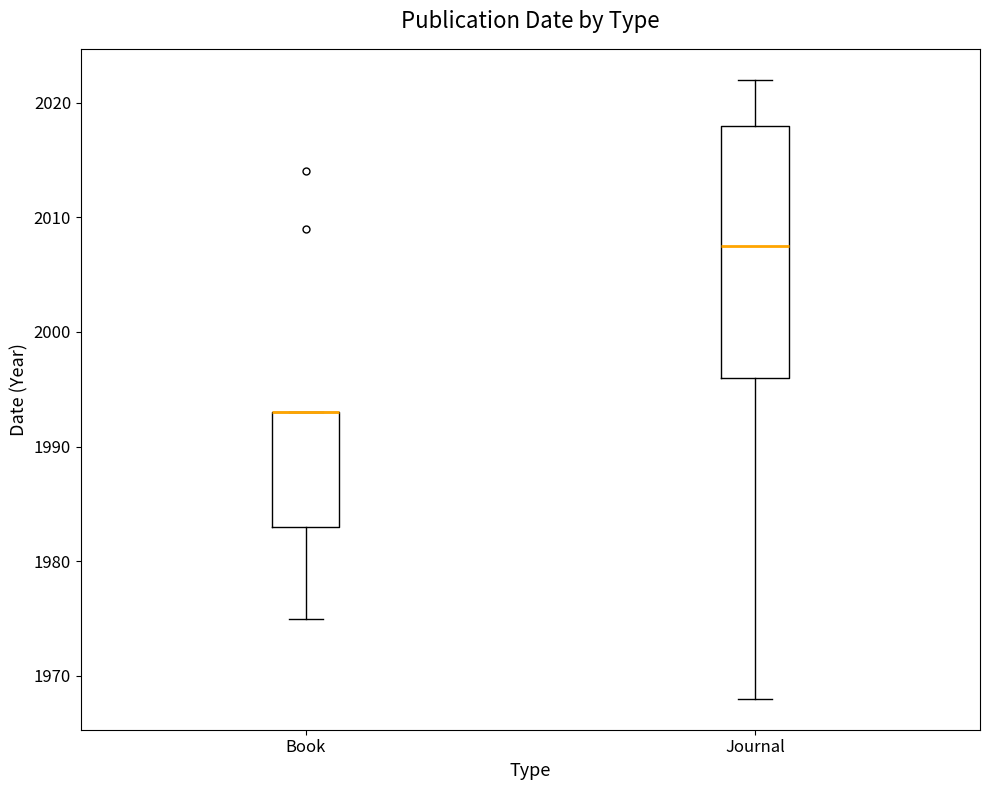

Where does the lower whisker of the box for Book end on the y-axis? The values are not printed on the chart, so give them approximately, as read against the axis.

1975